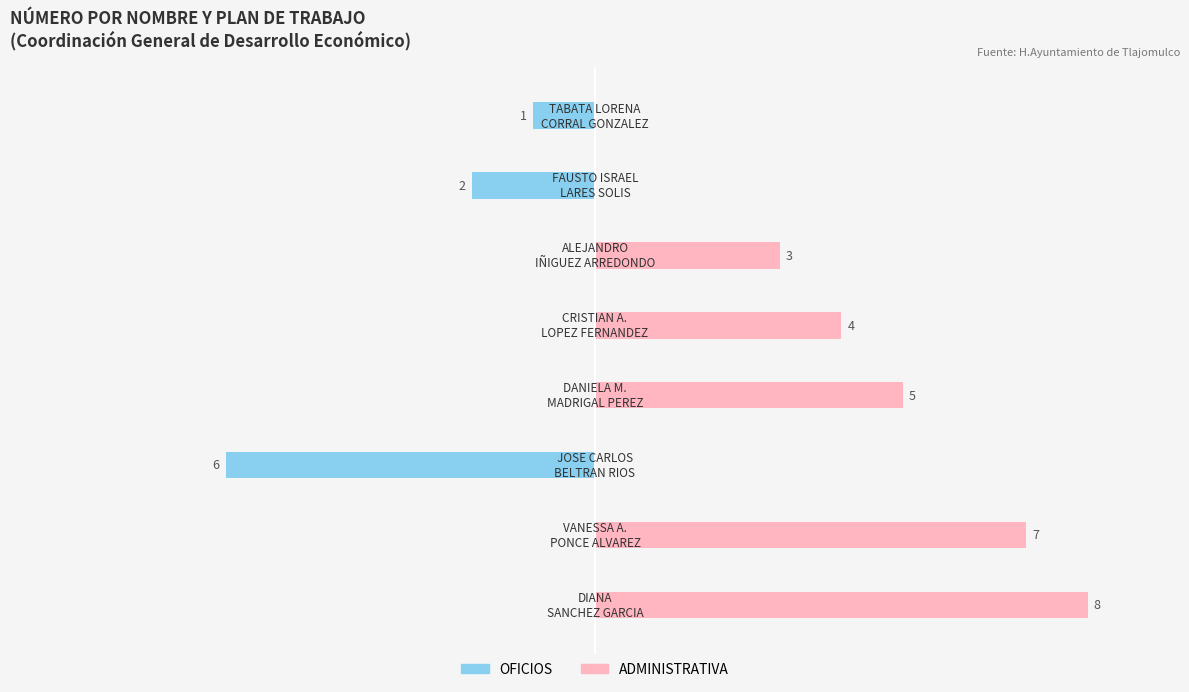

Reading left to right, list all the values displayed in this chart.

OFICIOS: −10.0=-1	−7.5=-2	−5.0=0	−2.5=0	0.0=0	2.5=-6	5.0=0	7.5=0
ADMINISTRATIVA: −10.0=0	−7.5=0	−5.0=3	−2.5=4	0.0=5	2.5=0	5.0=7	7.5=8